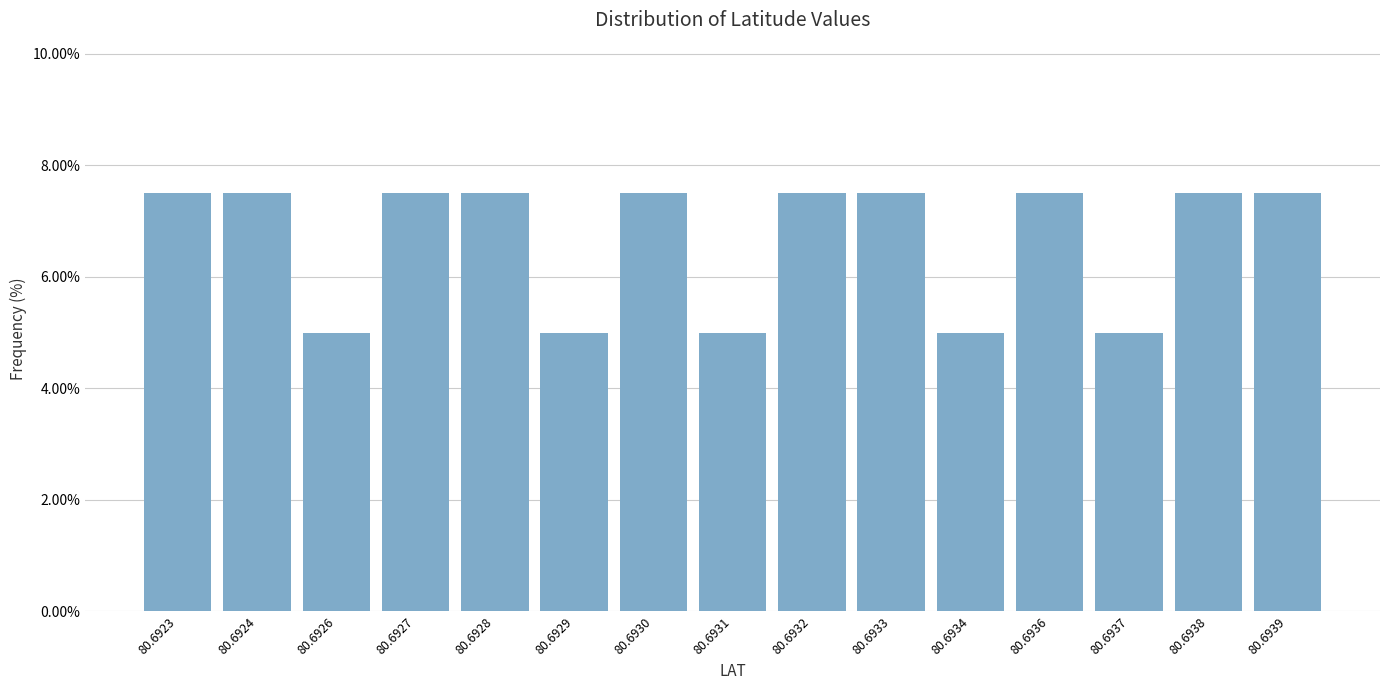

Reading right to left, transcribe all the data shown in this chart.

80.6939=7.5	80.6938=7.5	80.6937=5.0	80.6936=7.5	80.6934=5.0	80.6933=7.5	80.6932=7.5	80.6931=5.0	80.6930=7.5	80.6929=5.0	80.6928=7.5	80.6927=7.5	80.6926=5.0	80.6924=7.5	80.6923=7.5